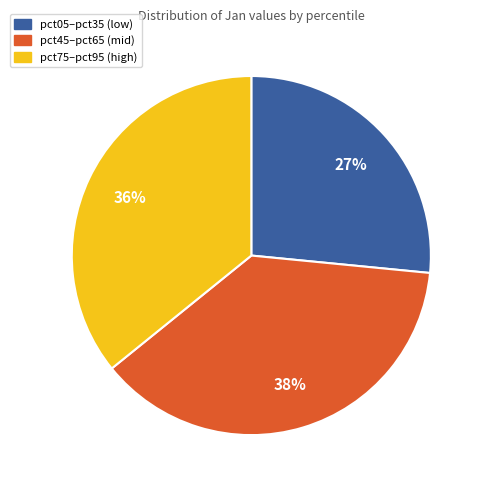

How many slices are in this pie chart?

3